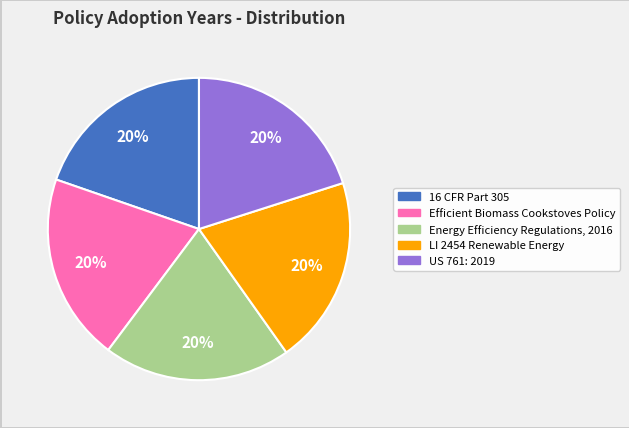

To the nearest percent, what percentage of the pie is Efficient Biomass Cookstoves Policy?

20%